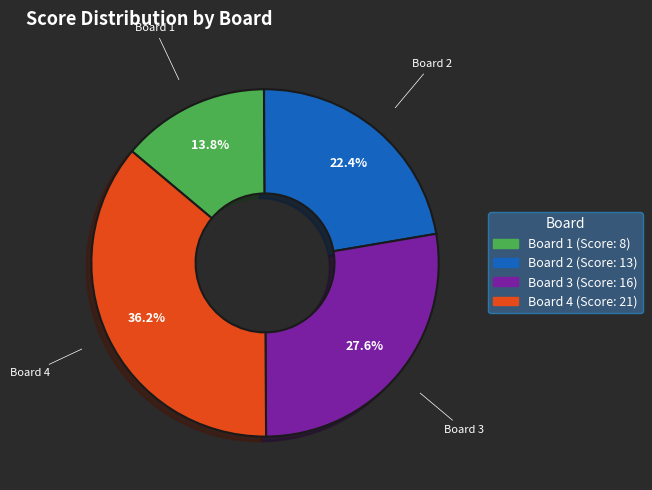

Combined, what portion of the pie is Board 1 and Board 4?

50.0%